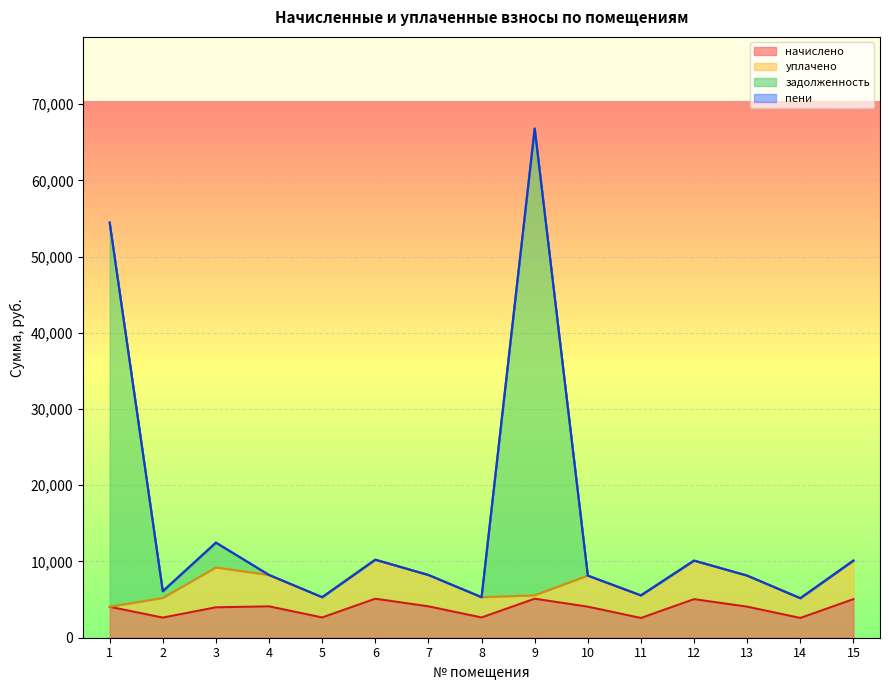

What is the lowest value of the начислено series?

2591.6